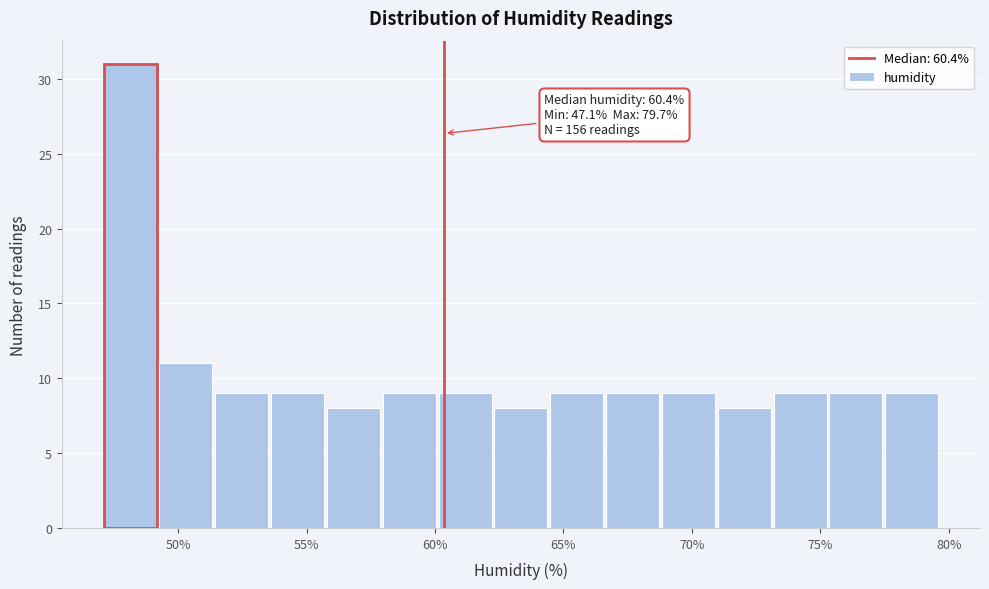

Over which range of the x-axis is the bar tallest?

47.0 to 49.5